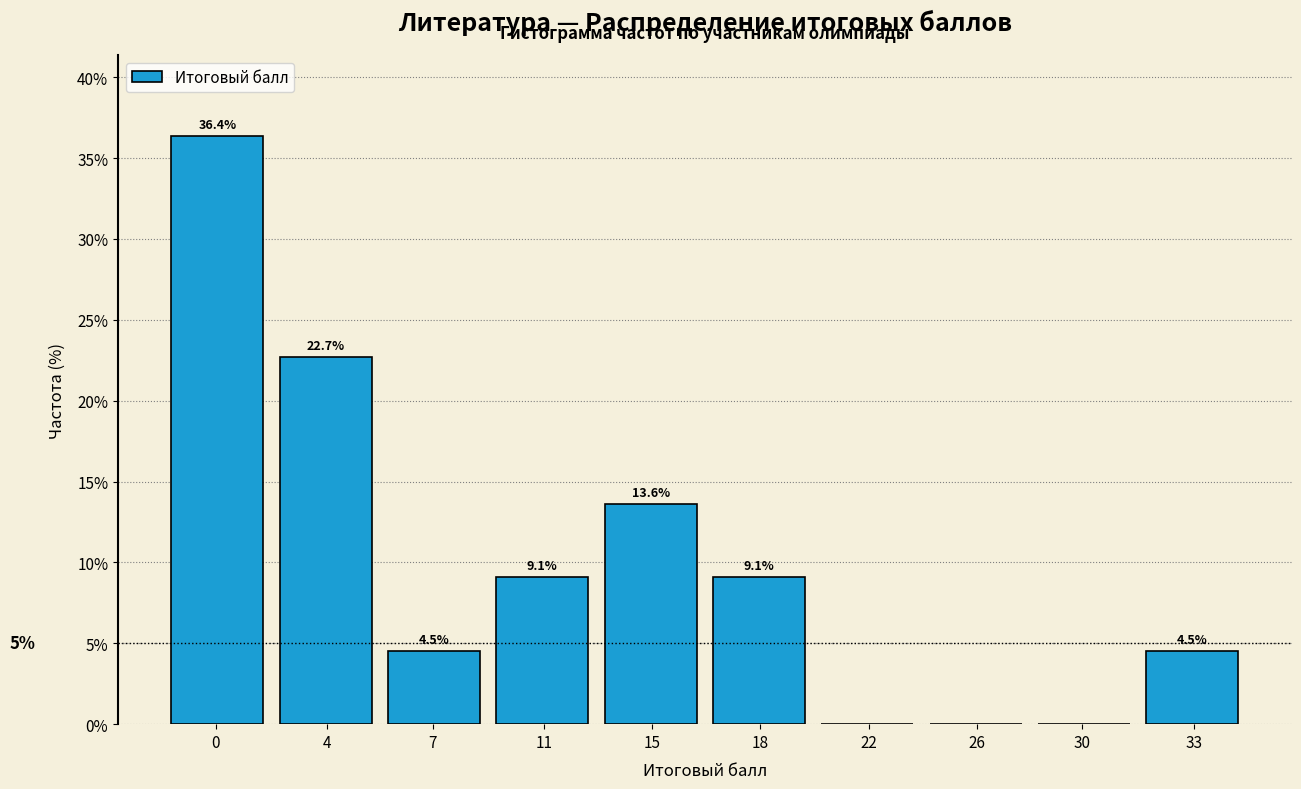

Reading left to right, extract all data points from this chart.

0=36.4	4=22.7	7=4.5	11=9.1	15=13.6	18=9.1	22=0.0	26=0.0	30=0.0	33=4.5